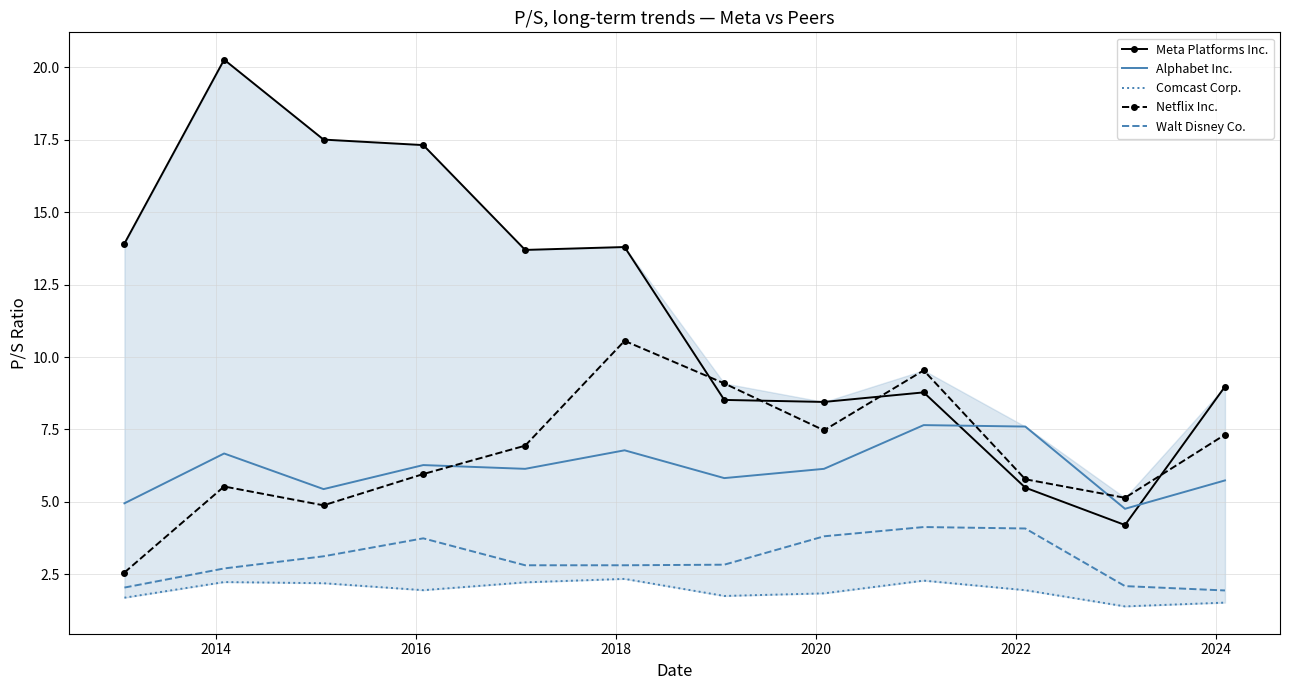

At how many categories does at least one series exceed 7?

11